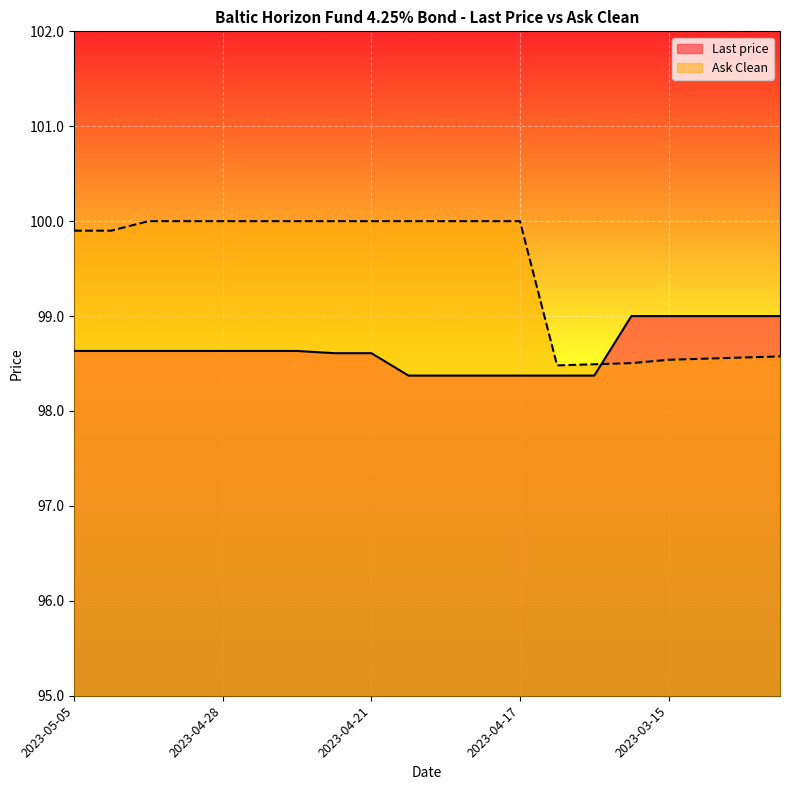

What is the label of the 8th point from the right?

2023-04-17